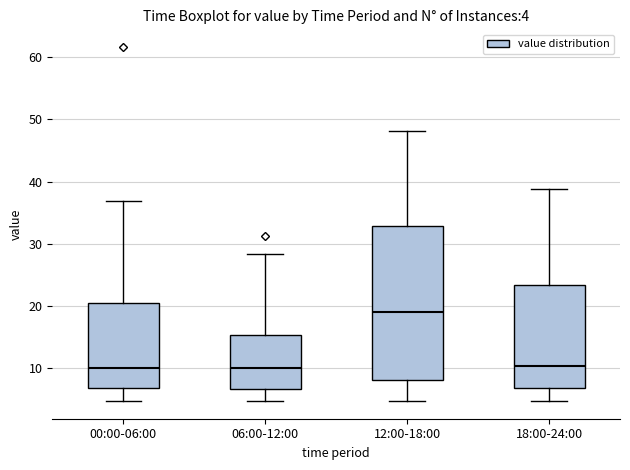

Which box has the highest median line?

12:00-18:00